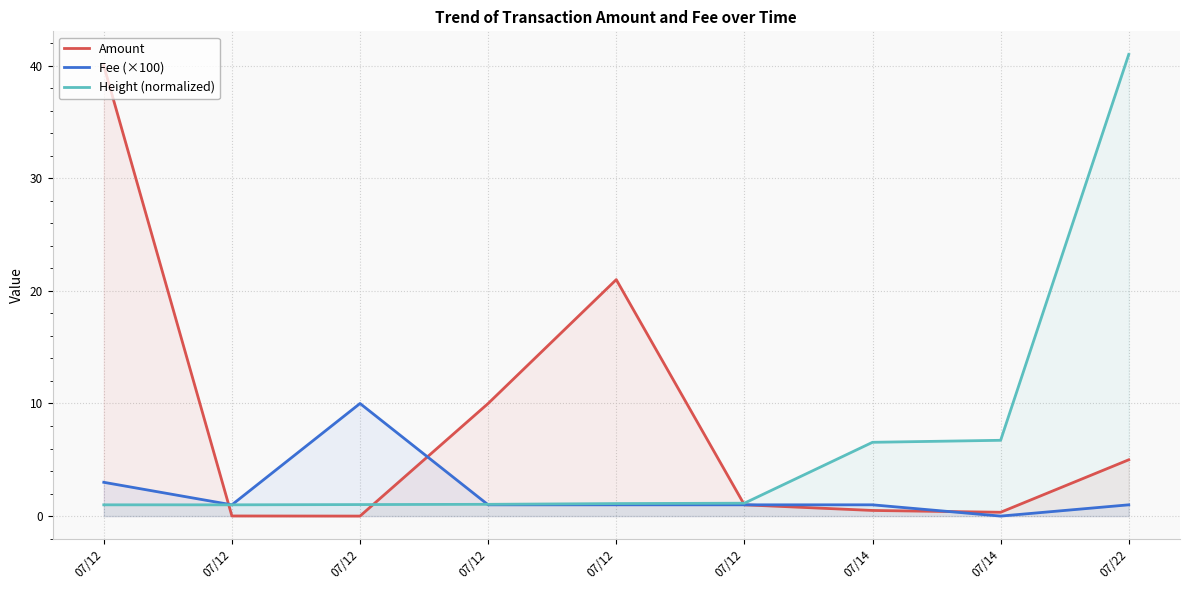

Which series has the largest range (max minus min)?

Amount